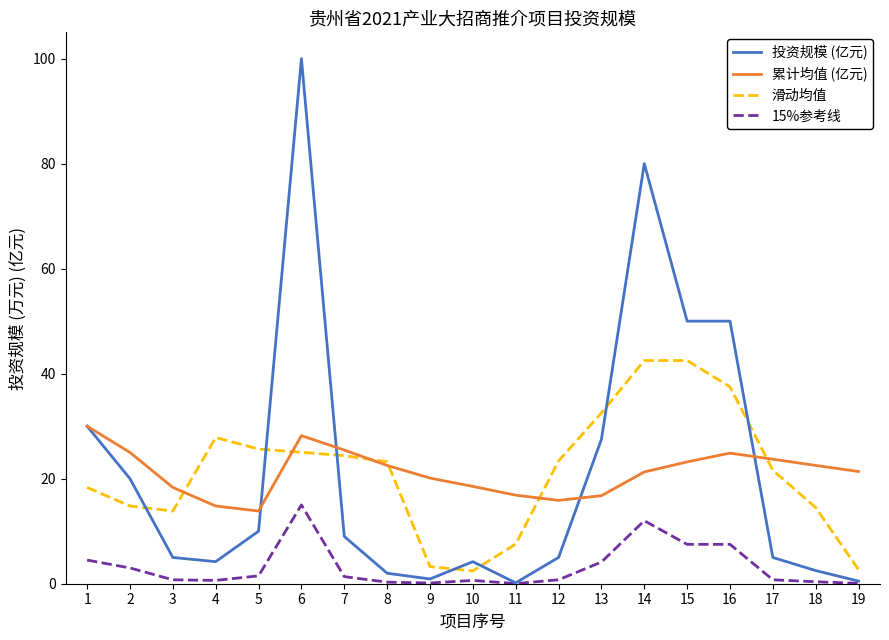

True or false: 15%参考线 and 累计均值 (亿元) intersect in this chart.

False